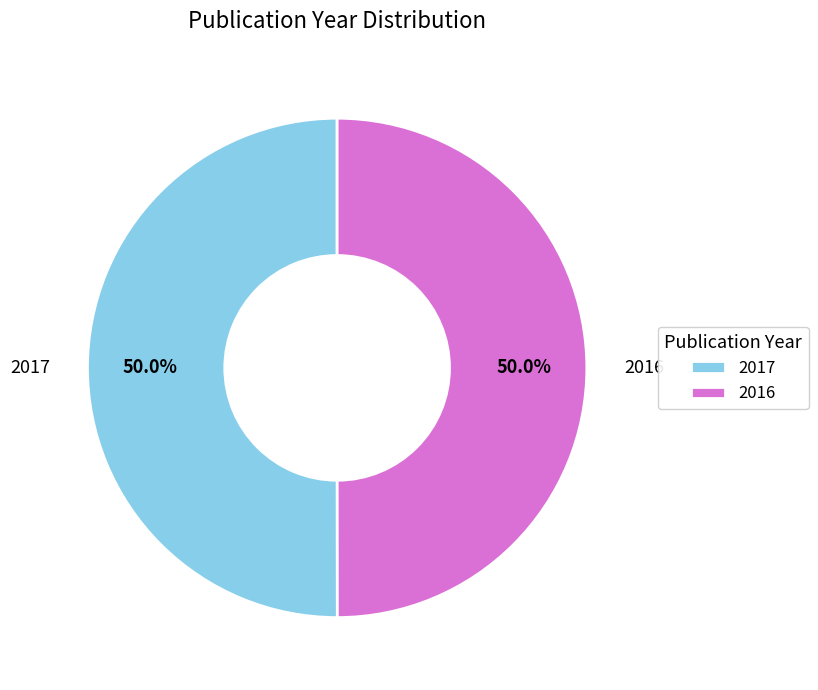

What percentage is NOT represented by 2017?

50.0%